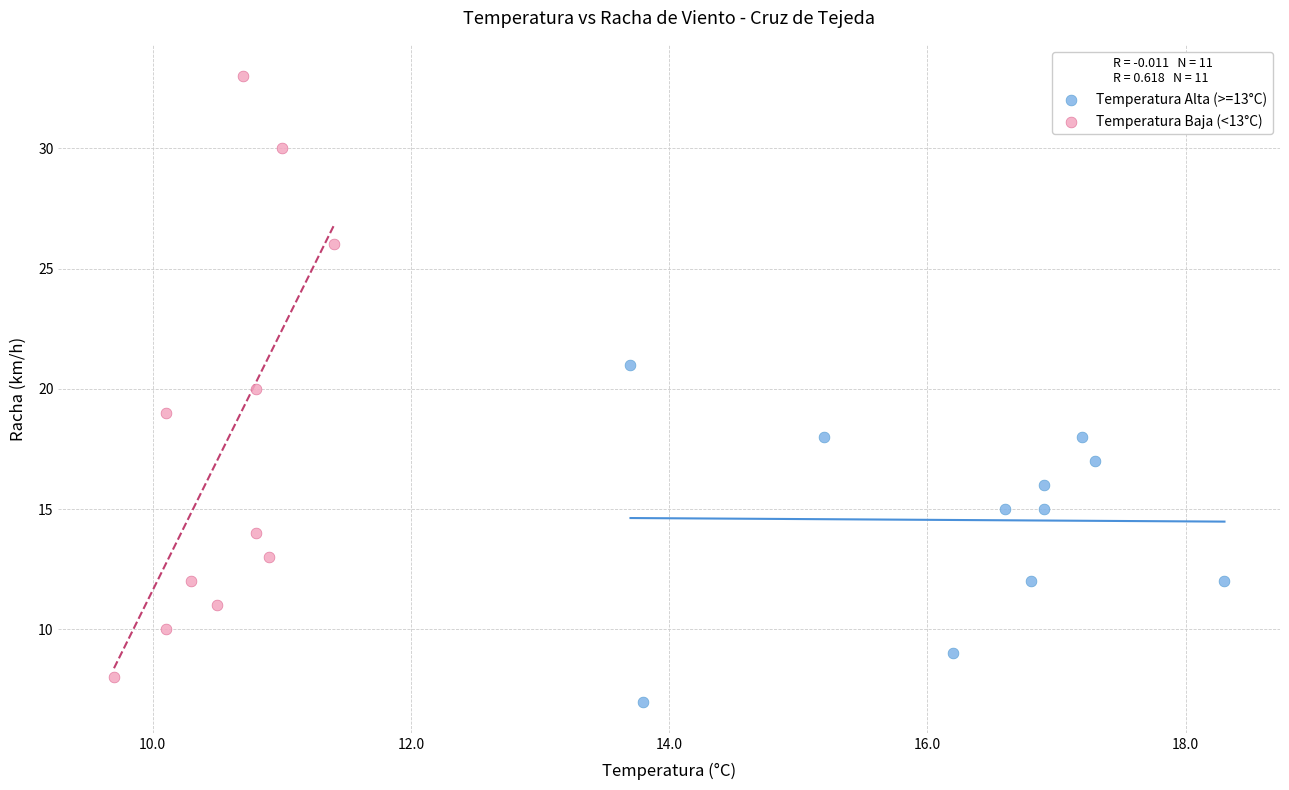

Which series has the widest spread of Y values?

Temperatura Baja (<13°C)